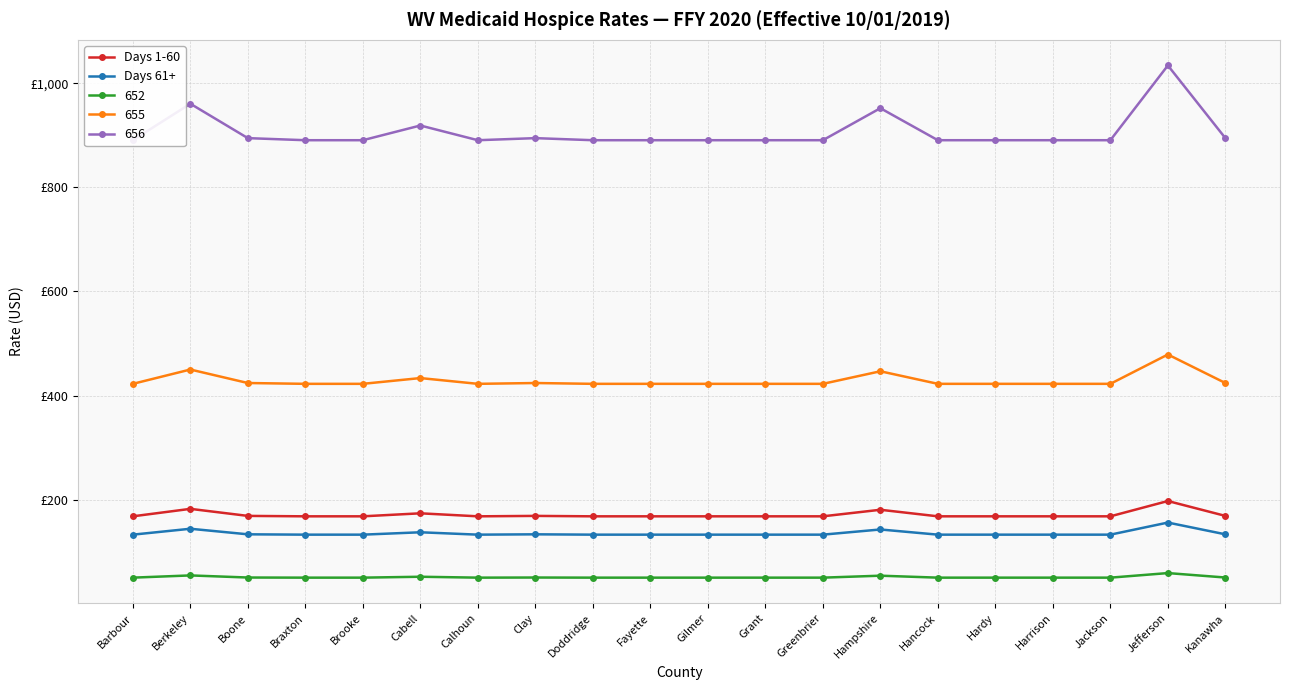

Is the value of Days 61+ at Grant greater than the value of Days 1-60 at Berkeley?

No